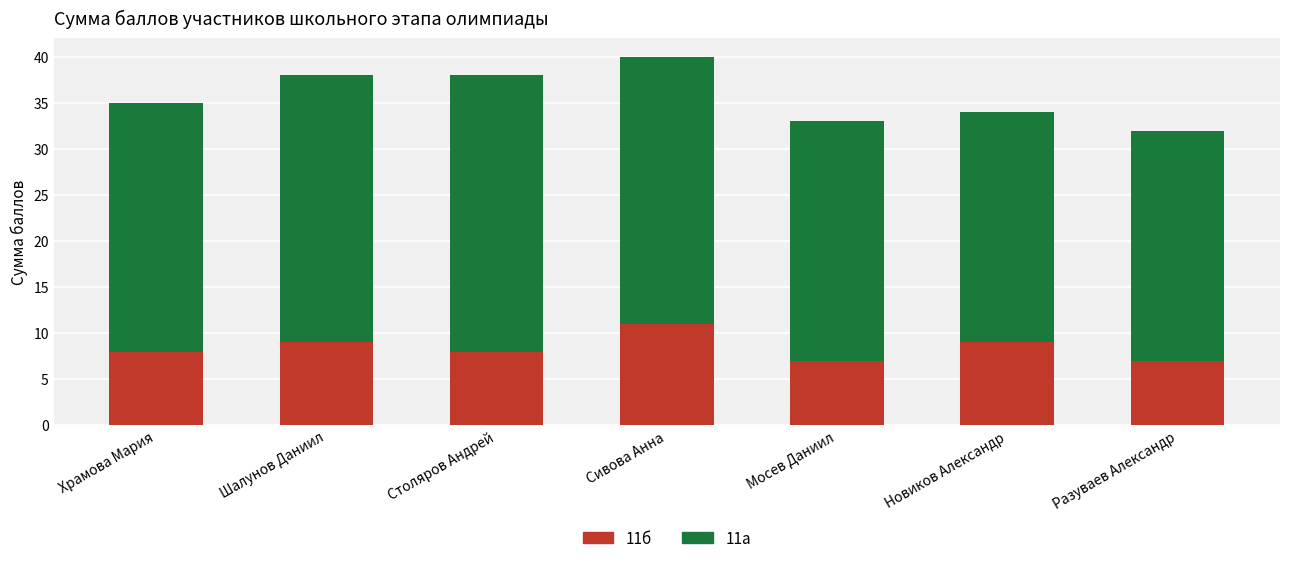

Which category has the highest value in the 11б series?

Сивова Анна